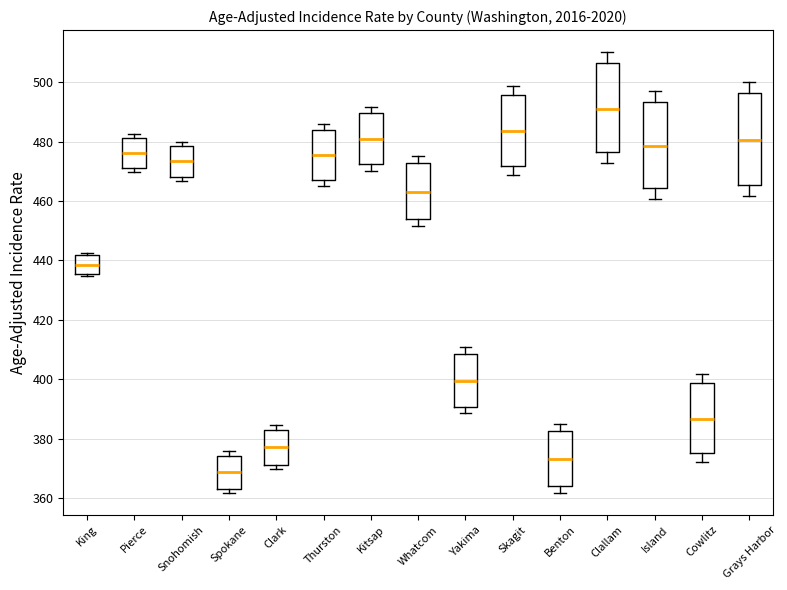

Reading left to right, read every box against the y-axis: the position of its median line, the range the box covers, and the ends of its whiskers. The values are not printed on the chart, so give them approximately, as read against the axis.

King: median 438, box 436 to 442, whiskers 434 to 442 (just above the box's upper edge)
Pierce: median 476, box 472 to 482, whiskers 470 to 482 (just above the box's upper edge)
Snohomish: median 474, box 468 to 478, whiskers 466 to 480
Spokane: median 368, box 364 to 374, whiskers 362 to 376
Clark: median 378, box 372 to 384, whiskers 370 to 384 (just above the box's upper edge)
Thurston: median 476, box 468 to 484, whiskers 466 to 486
Kitsap: median 480, box 472 to 490, whiskers 470 to 492
Whatcom: median 464, box 454 to 472, whiskers 452 to 476
Yakima: median 400, box 390 to 408, whiskers 388 to 410
Skagit: median 484, box 472 to 496, whiskers 468 to 498
Benton: median 374, box 364 to 382, whiskers 362 to 386
Clallam: median 492, box 476 to 506, whiskers 472 to 510
Island: median 478, box 464 to 494, whiskers 460 to 498
Cowlitz: median 386, box 374 to 398, whiskers 372 to 402
Grays Harbor: median 480, box 466 to 496, whiskers 462 to 500